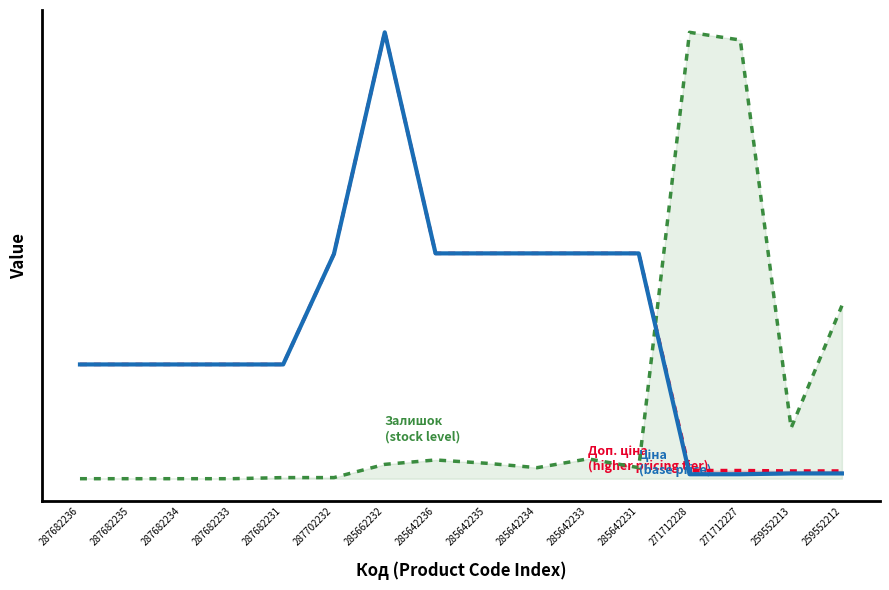

Reading left to right, extract all data points from this chart.

Ціна: 14649.6	14649.6	14649.6	14649.6	14649.6	28821.8	57235.5	28890.3	28890.3	28890.3	28890.3	28890.3	571.6	571.6	672.1	672.1
Доп. ціна: 14649.6	14649.6	14649.6	14649.6	14649.6	28821.8	57235.5	28890.3	28890.3	28890.3	28890.3	28890.3	1048.0	1048.0	992.7	992.7
Залишок: 0.0	0.0	0.0	0.0	141.3	141.3	1837.2	2402.5	1978.5	1413.2	2543.8	1413.2	57235.5	56246.2	6500.8	22187.6